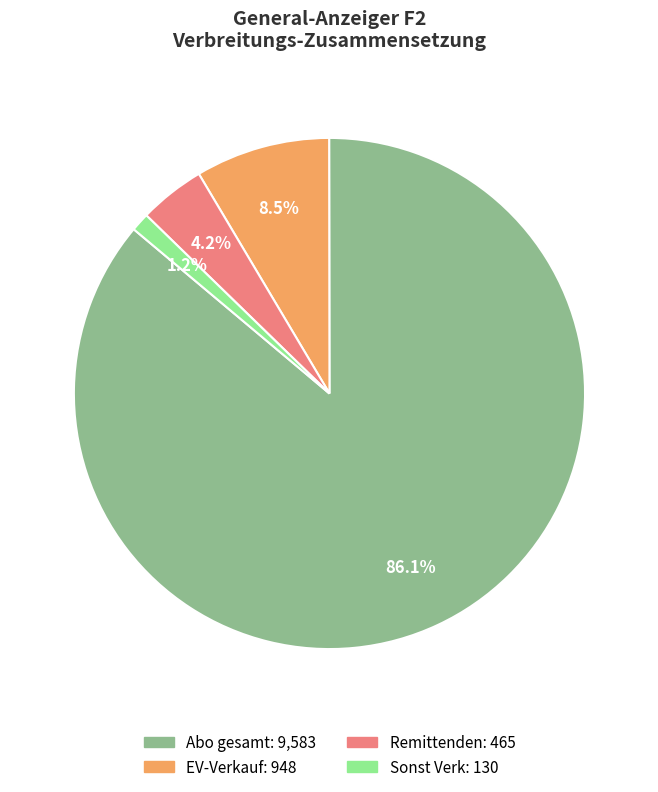

Between Remittenden and Abo gesamt, which is larger?

Abo gesamt